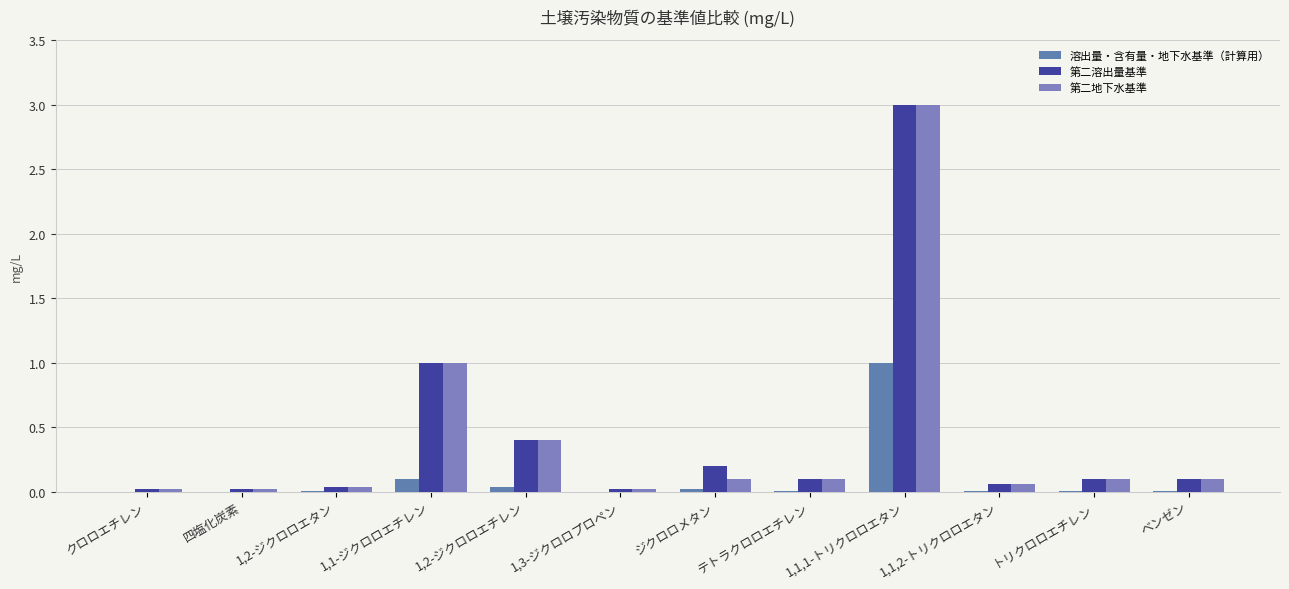

What is the average value of the 第二地下水基準 series?

0.4